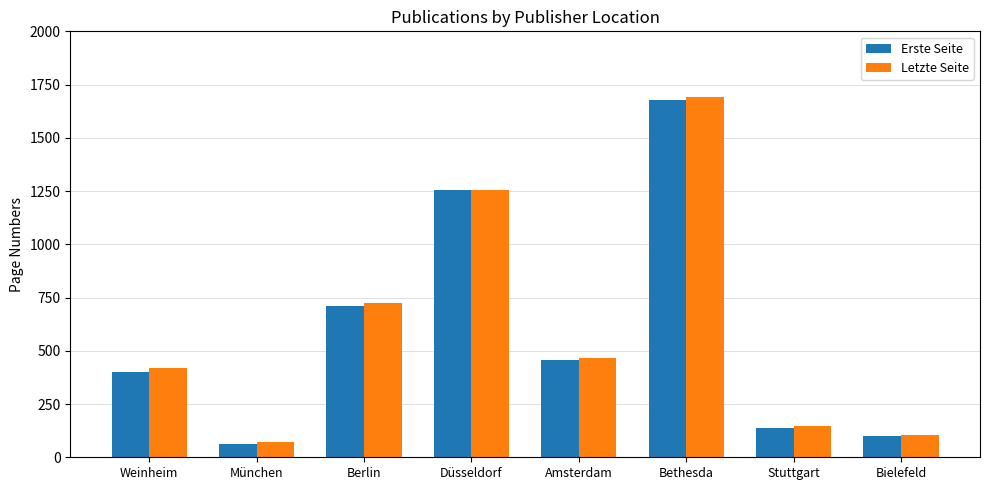

Which category has the lowest value in the Letzte Seite series?

München